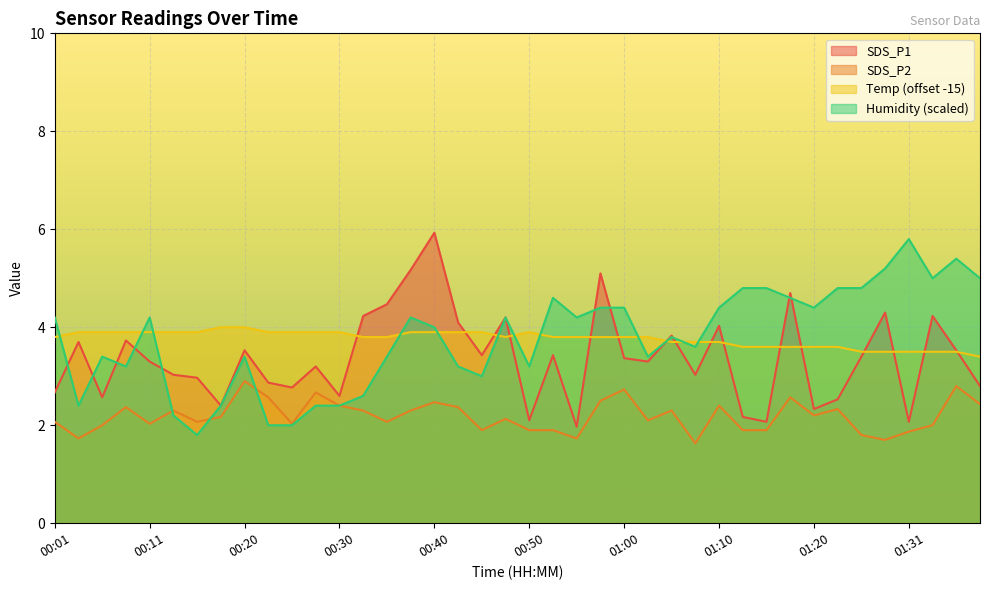

How many times do Humidity and SDS_P2 cross each other?

4